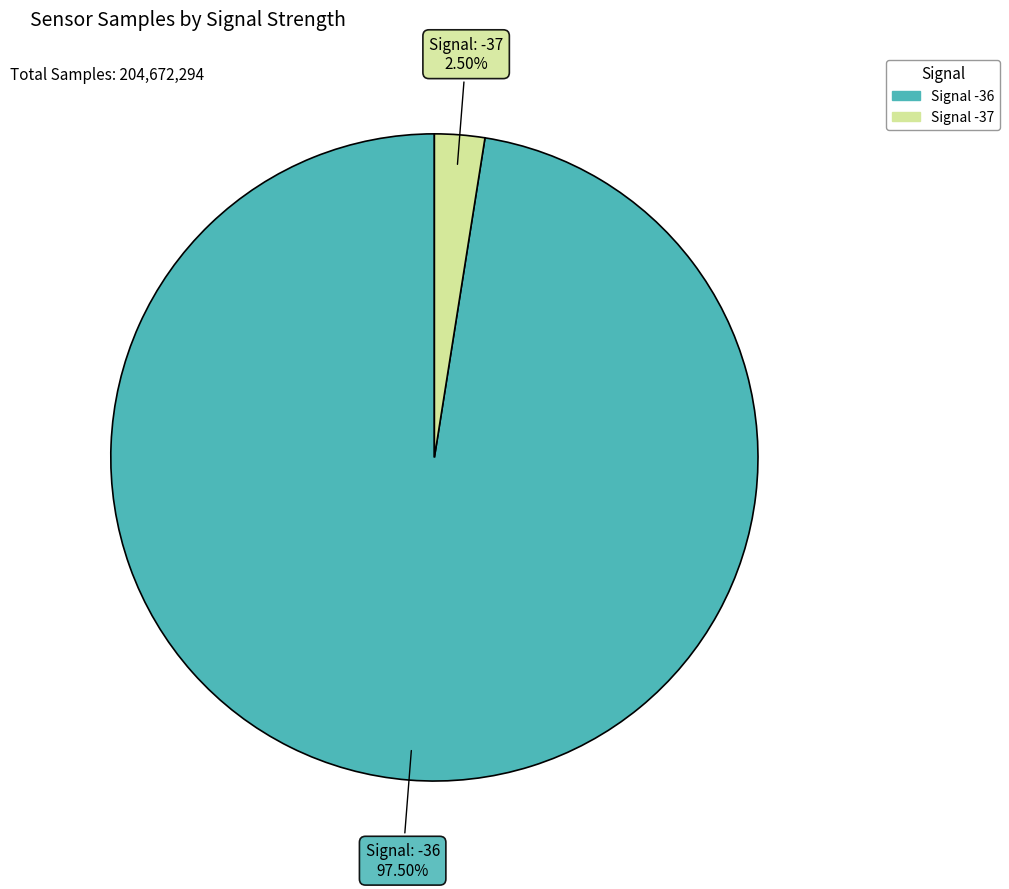

Does any single category account for the majority?

Yes